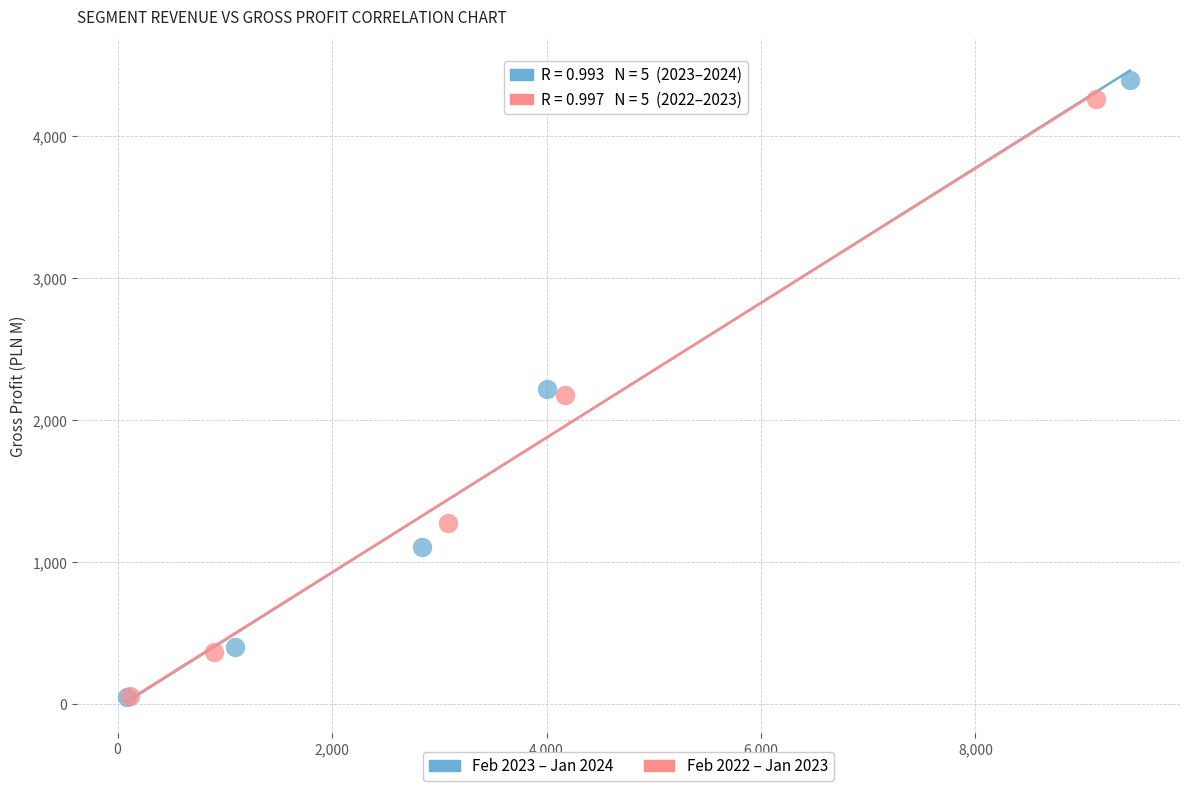

Which series contains the highest Y value?

Feb 2023 – Jan 2024